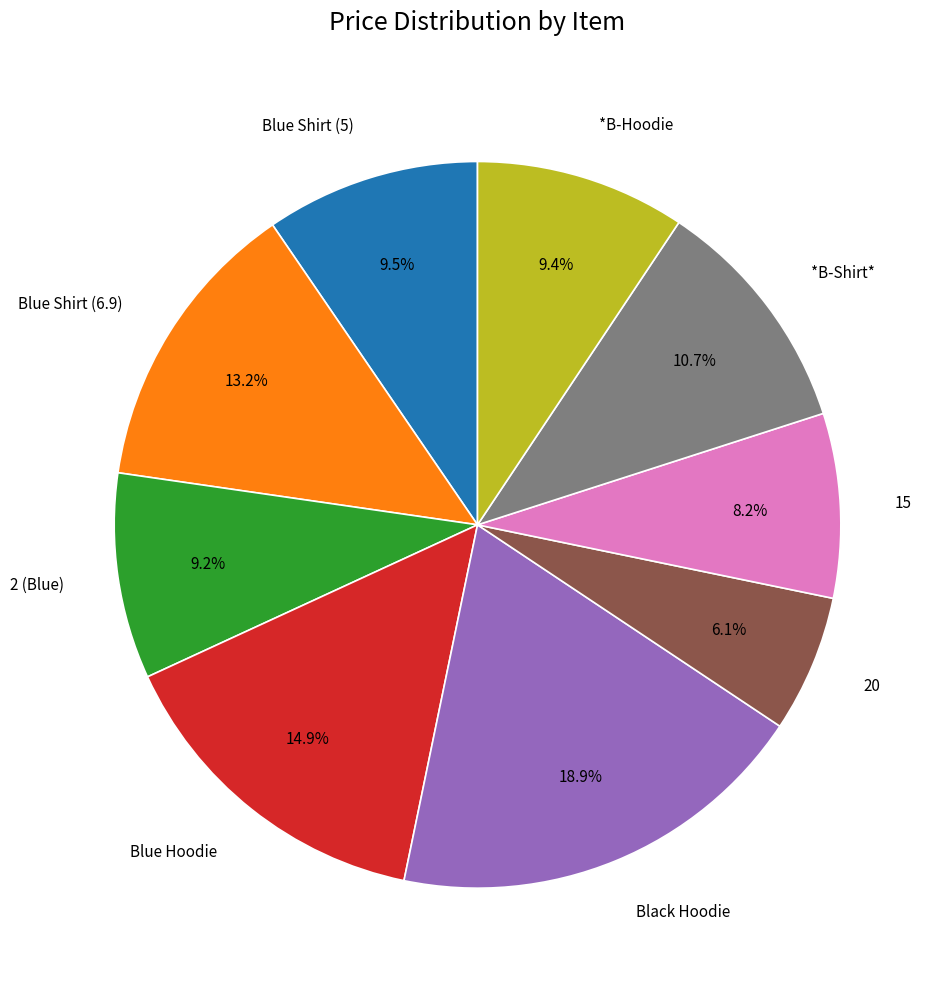

Count the number of slices in the pie.

9